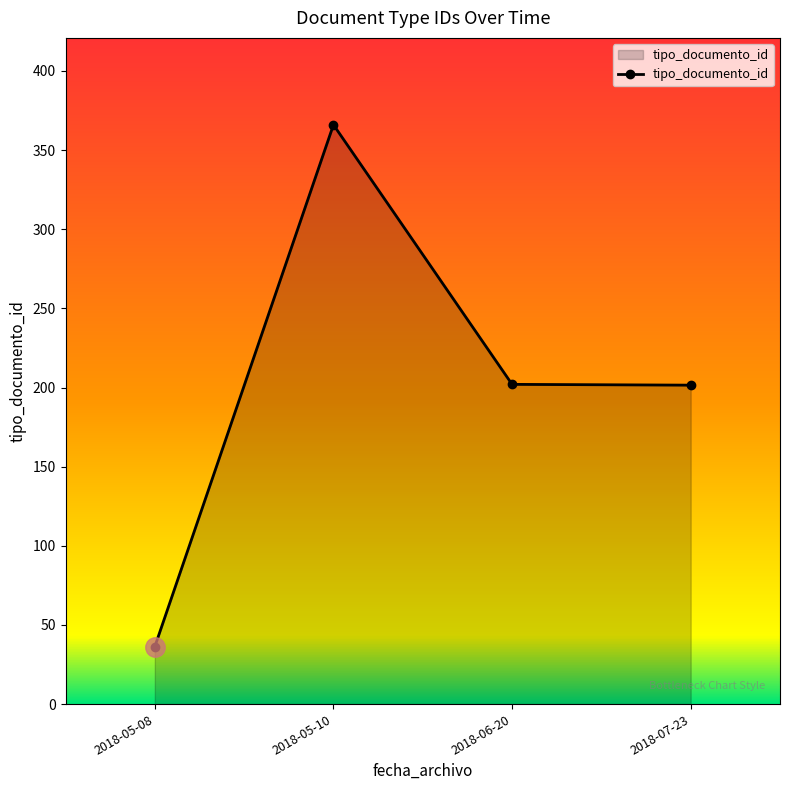

How many categories are shown in the chart?

4